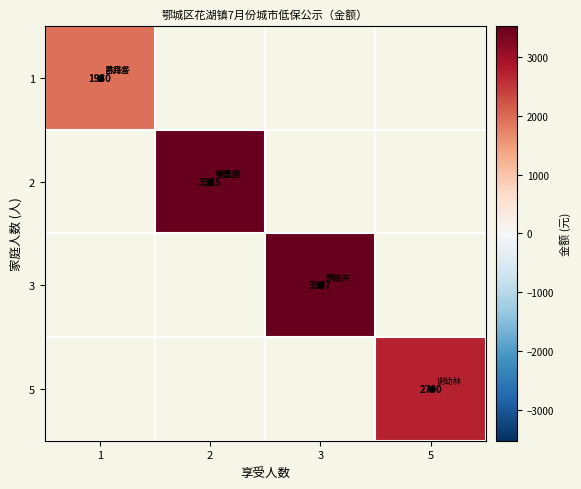

Count the number of data series in this chart.

4